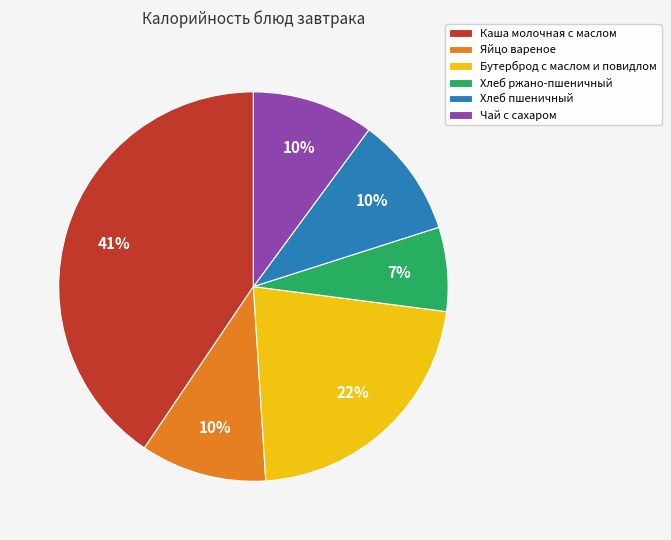

Between Хлеб ржано-пшеничный and Бутерброд с маслом и повидлом, which is larger?

Бутерброд с маслом и повидлом